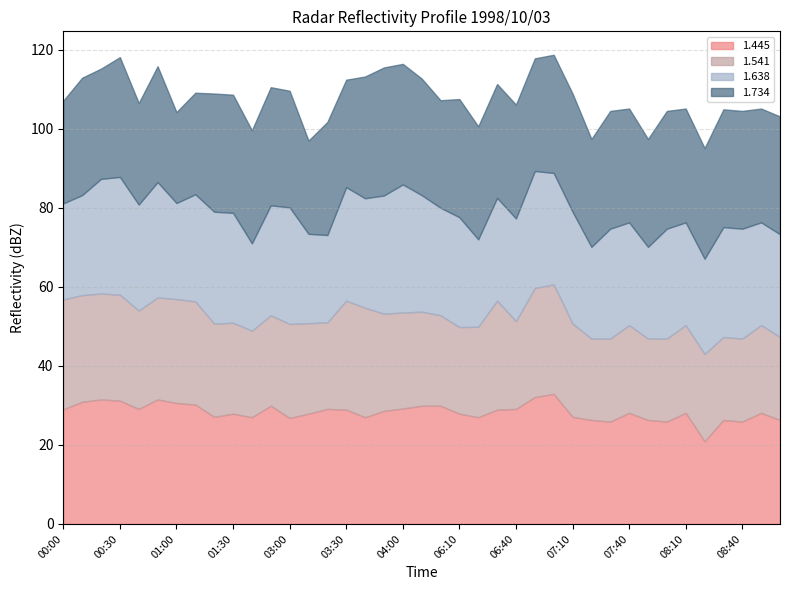

Is the value of 1.445 at 08:00 greater than the value of 1.734 at 09:00?

Yes